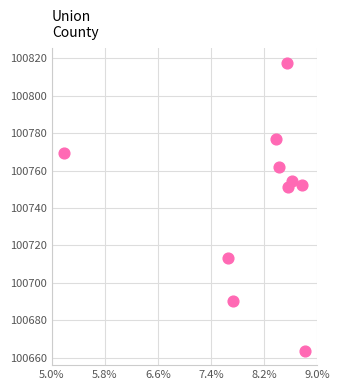

What is the average Y value?

100745.2